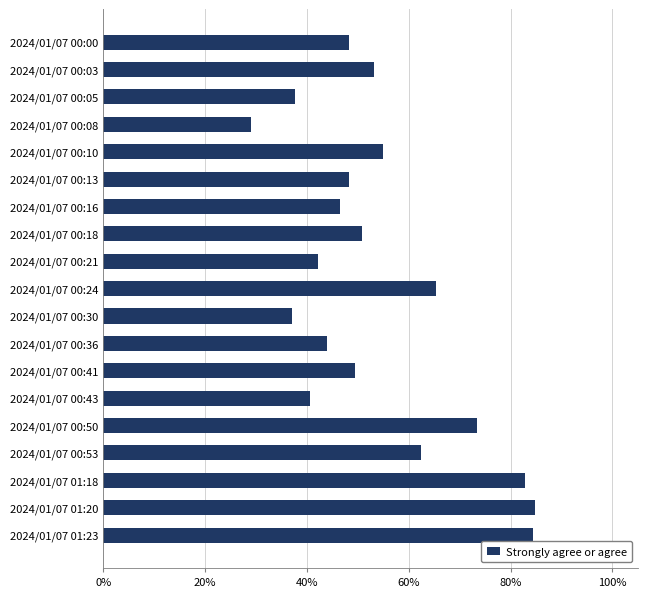

The chart shows a value of 40.7 at 2024/01/07 00:43. True or false?

True